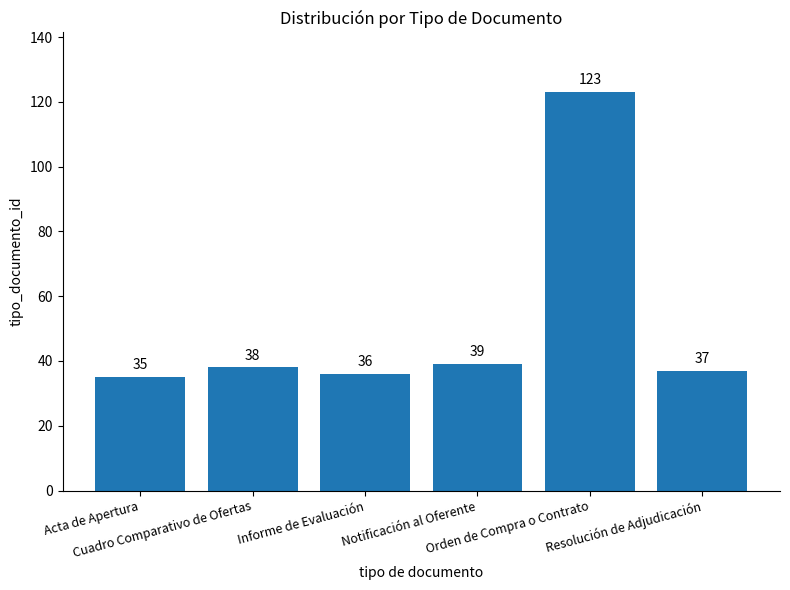

What is the label of the 4th bar from the left?

Notificación al Oferente